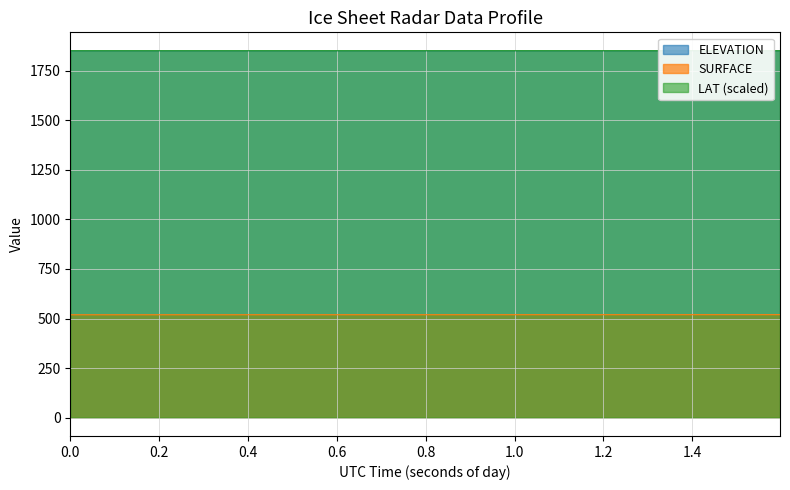

Does the chart display data point markers on the line(s)?

No